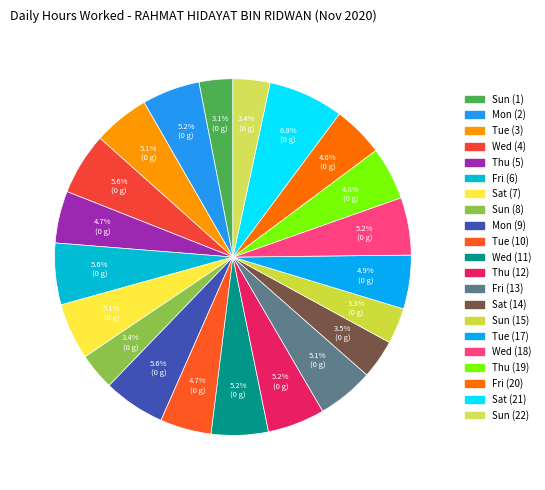

What percentage is the Thu (19) slice, to the nearest percent?

5%